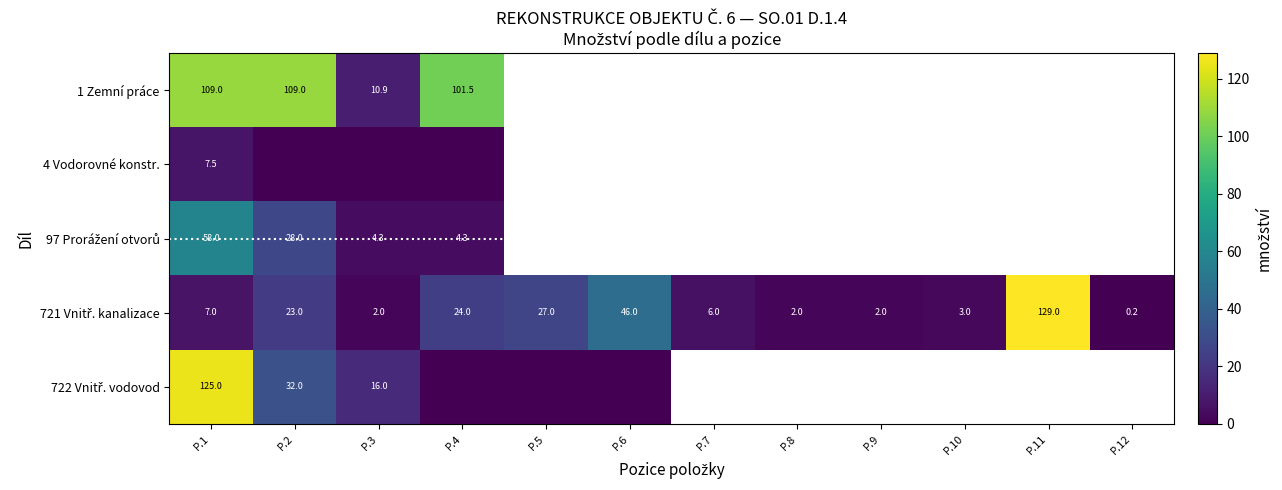

True or false: 1 Zemní práce has a value of 151.4 at P.4.

False